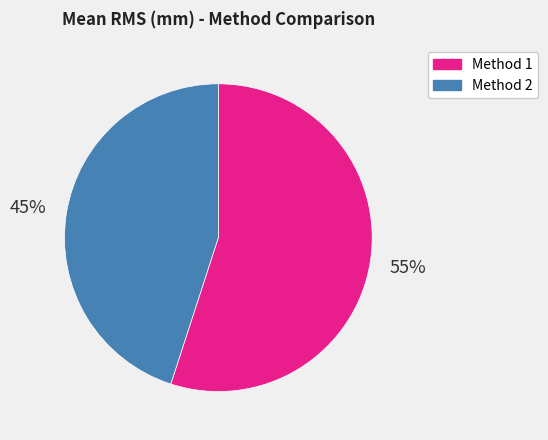

Which category has the biggest portion of the pie?

Method 1